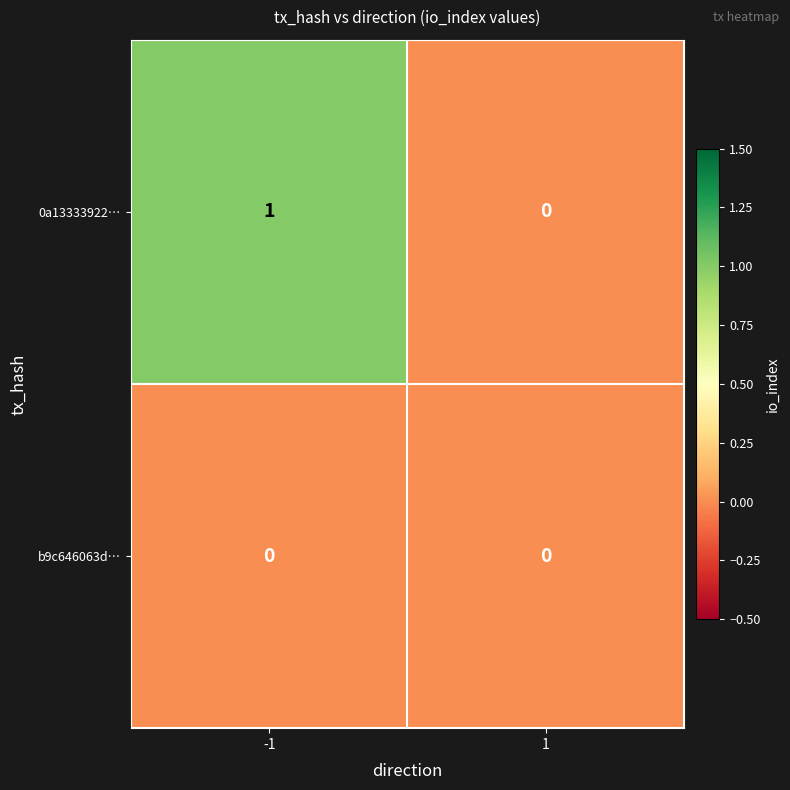

Rank the series at -1 from lowest to highest value.

b9c646063d…, 0a13333922…